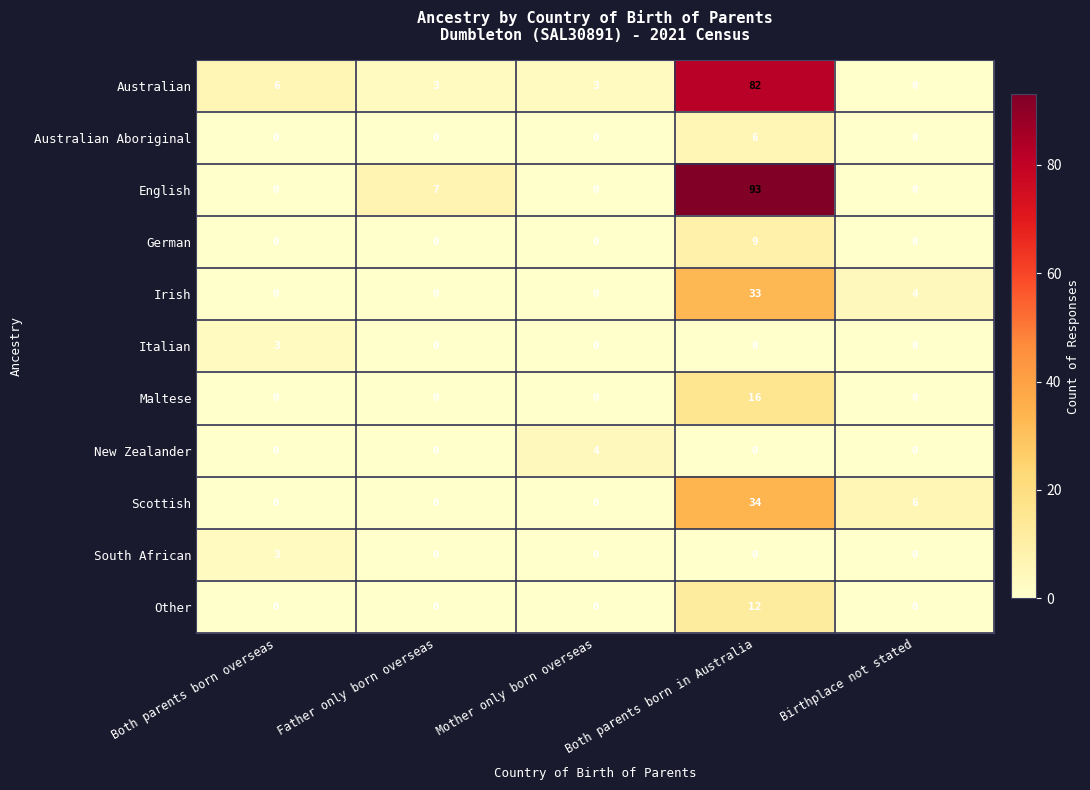

What is the difference between the maximum and second lowest values in the Australian Aboriginal series?

6